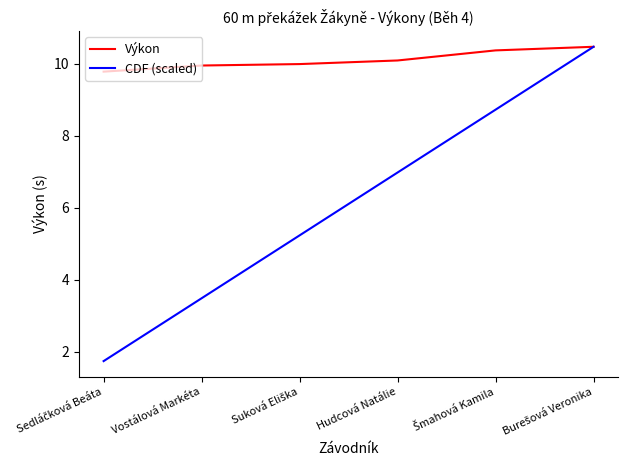

What value does the CDF (scaled) series have at Hudcová Natálie?

7.0